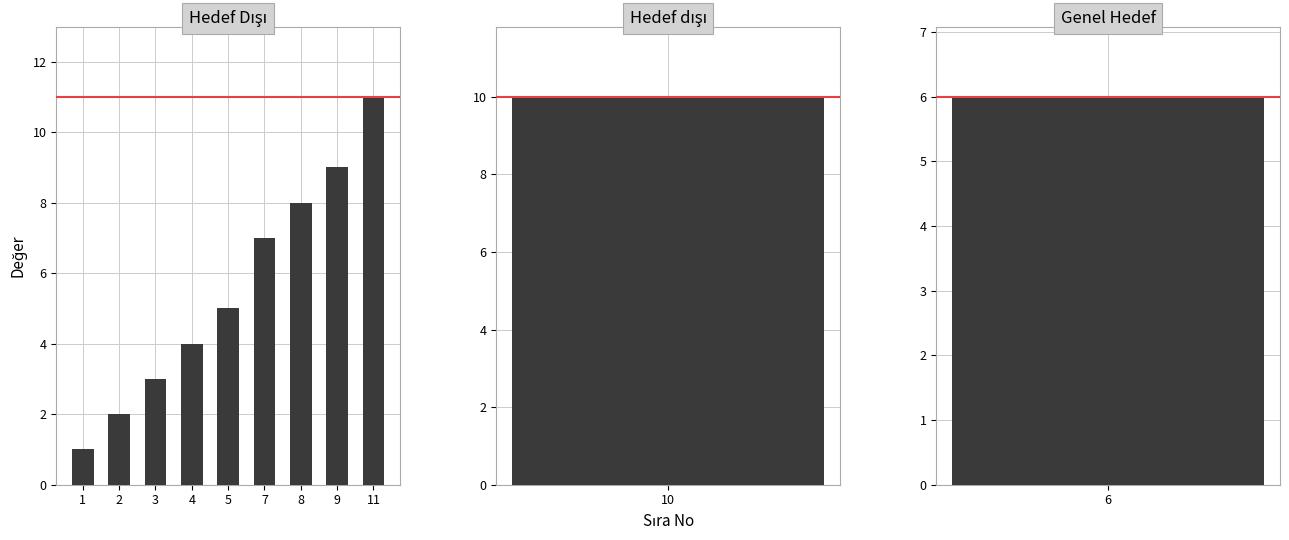

True or false: the data shows 5 at 5.

True